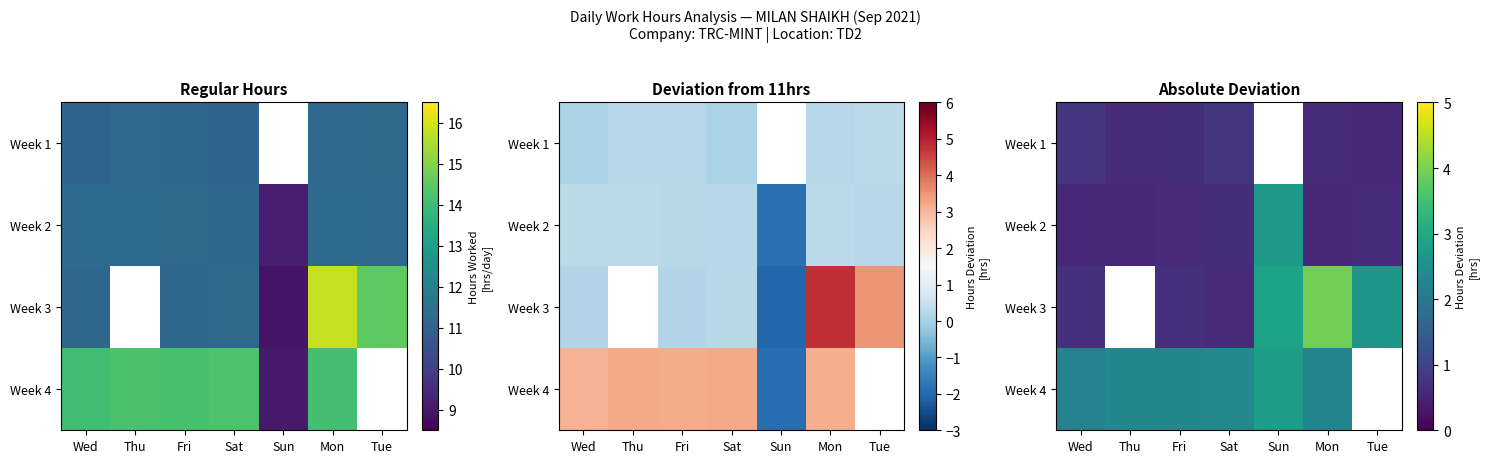

What is the difference between the Week 1 values at Wed and Thu?

0.2